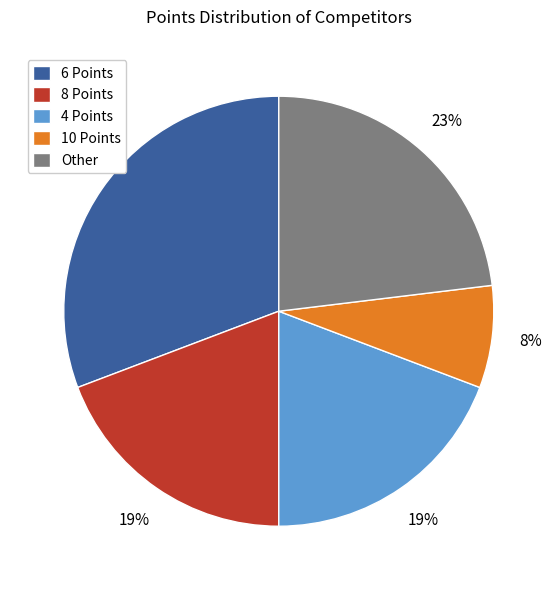

Between 6 Points and 4 Points, which is larger?

6 Points